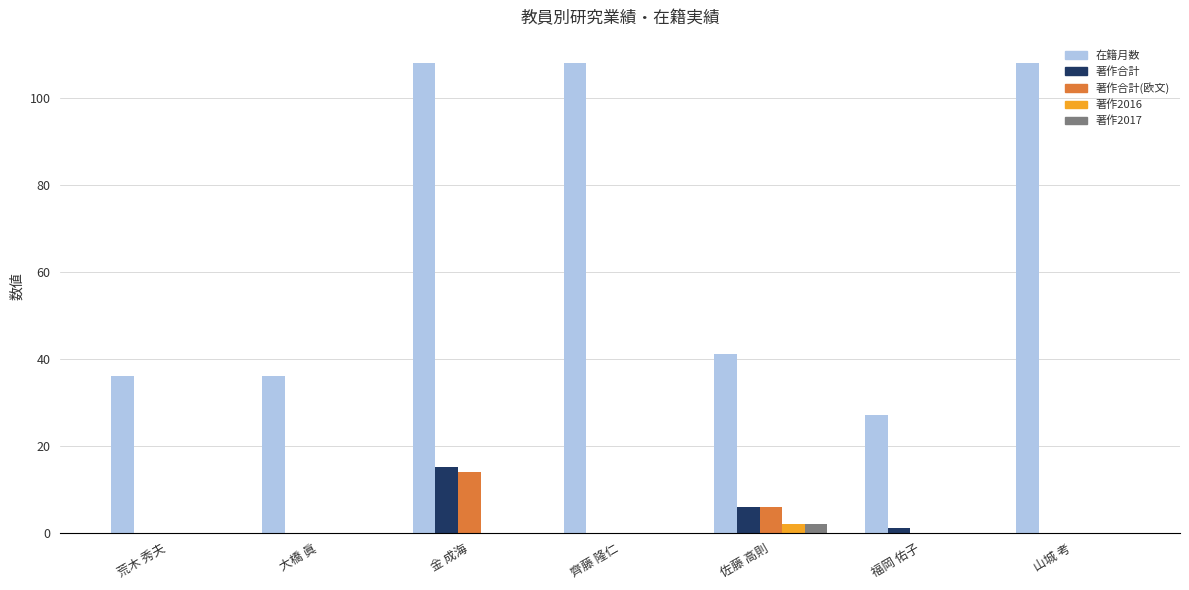

True or false: 著作合計(欧文) has a value of 4 at 荒木 秀夫.

False